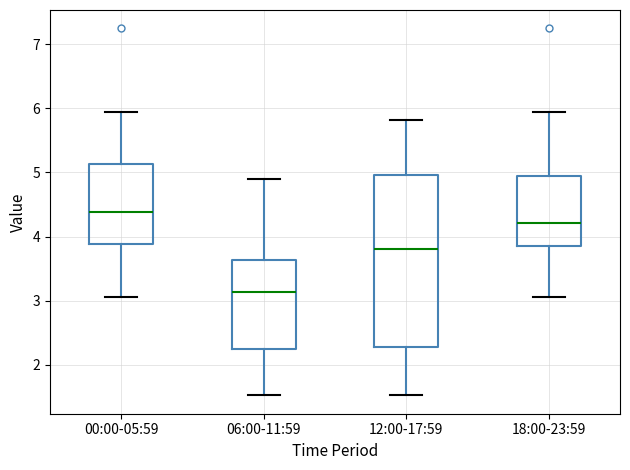

Reading left to right, read every box against the y-axis: the position of its median line, the range the box covers, and the ends of its whiskers. The values are not printed on the chart, so give them approximately, as read against the axis.

00:00-05:59: median 4.4, box 3.9 to 5.1, whiskers 3.1 to 6.0
06:00-11:59: median 3.1, box 2.3 to 3.6, whiskers 1.5 to 4.9
12:00-17:59: median 3.8, box 2.3 to 5.0, whiskers 1.5 to 5.8
18:00-23:59: median 4.2, box 3.9 to 4.9, whiskers 3.1 to 6.0